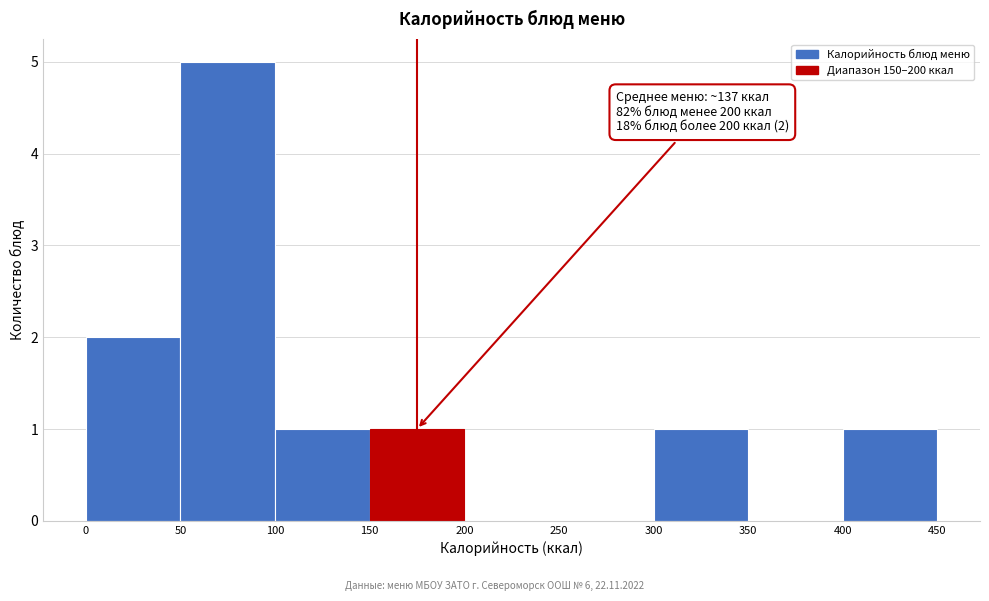

Which range on the x-axis has the tallest bar?

50 to 100